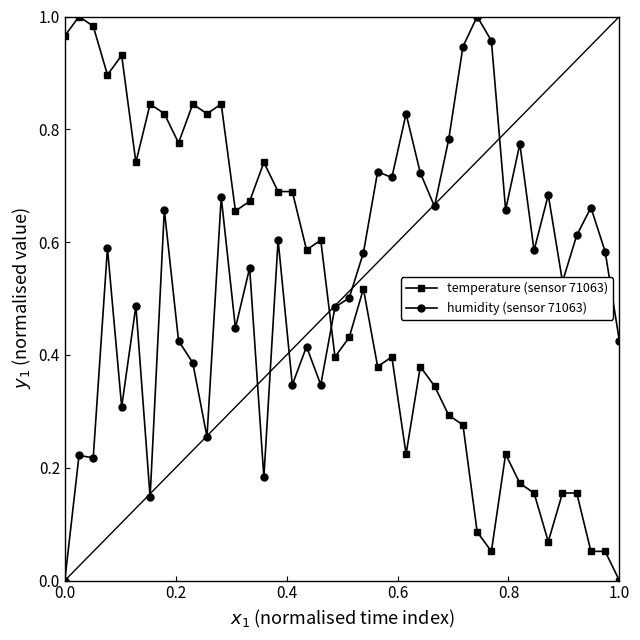

How many intersections are there between humidity (sensor 71063) and temperature (sensor 71063)?

1